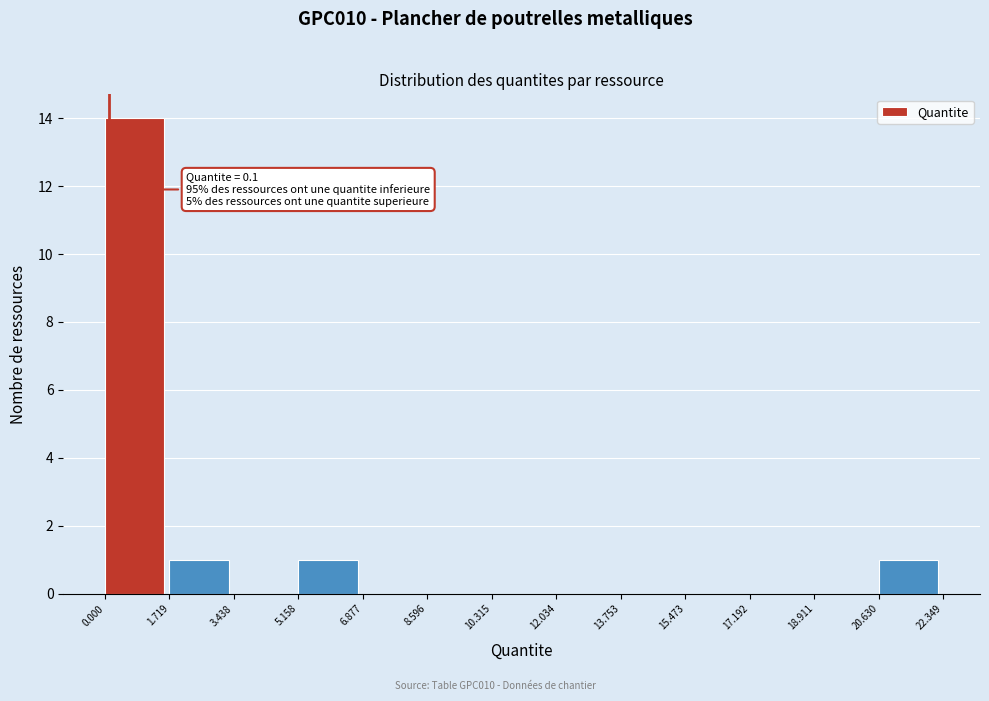

Over which range of the x-axis is the bar tallest?

0.000 to 1.719